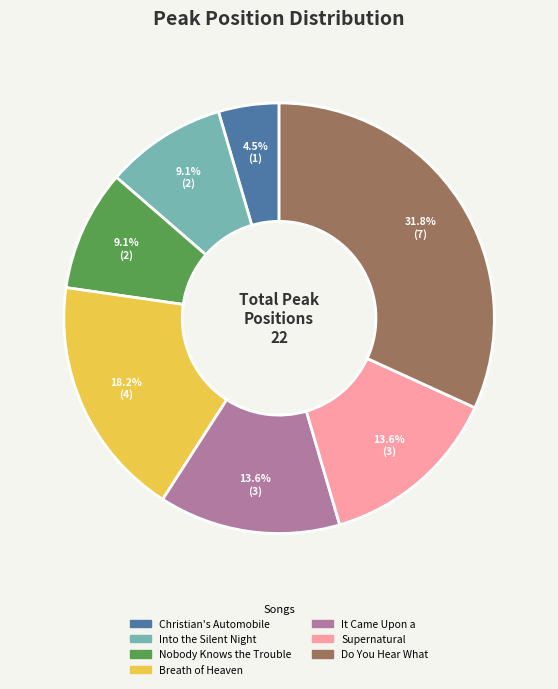

Is there any slice that represents more than half of the pie?

No